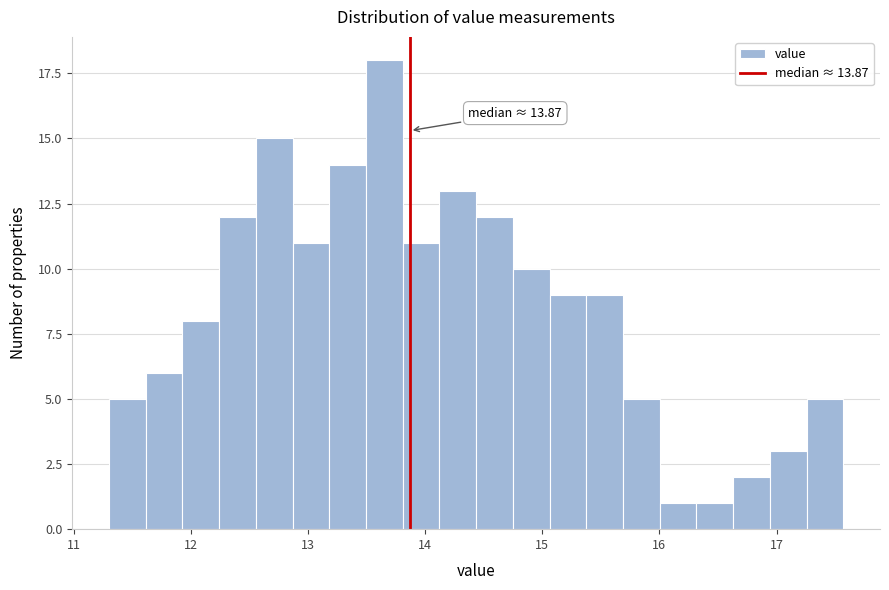

Read against the x-axis, roughly where is the centre of the tallest bar?

13.7